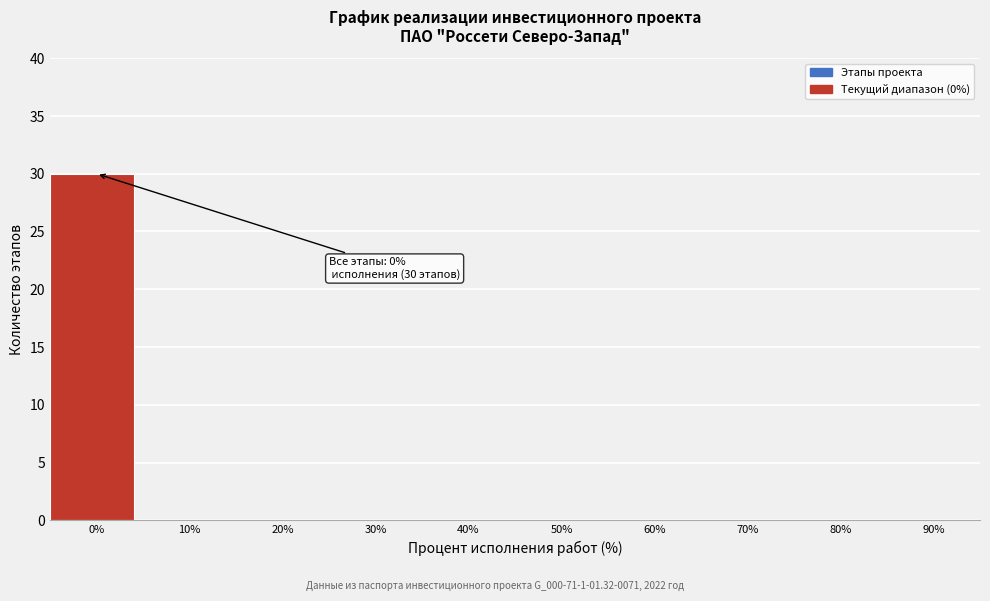

Reading left to right, list all the values displayed in this chart.

0%=30	10%=0	20%=0	30%=0	40%=0	50%=0	60%=0	70%=0	80%=0	90%=0